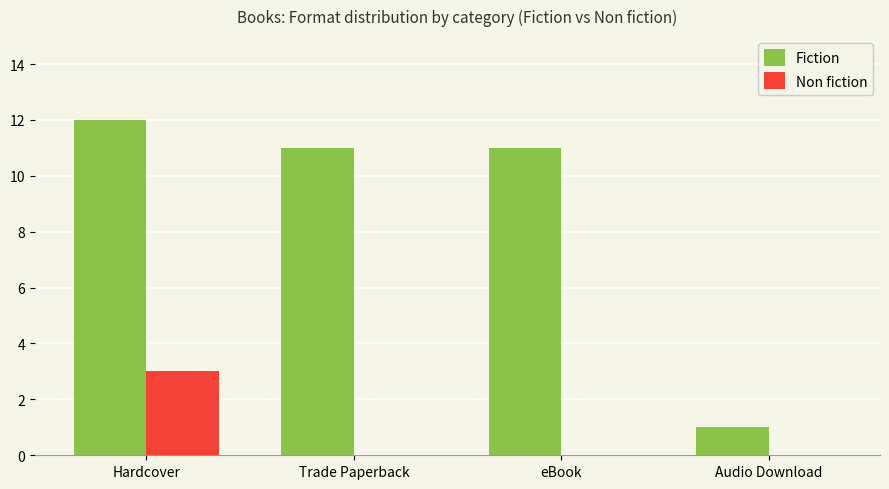

Reading left to right, list all the values displayed in this chart.

Fiction: 12	11	11	1
Non fiction: 3	0	0	0